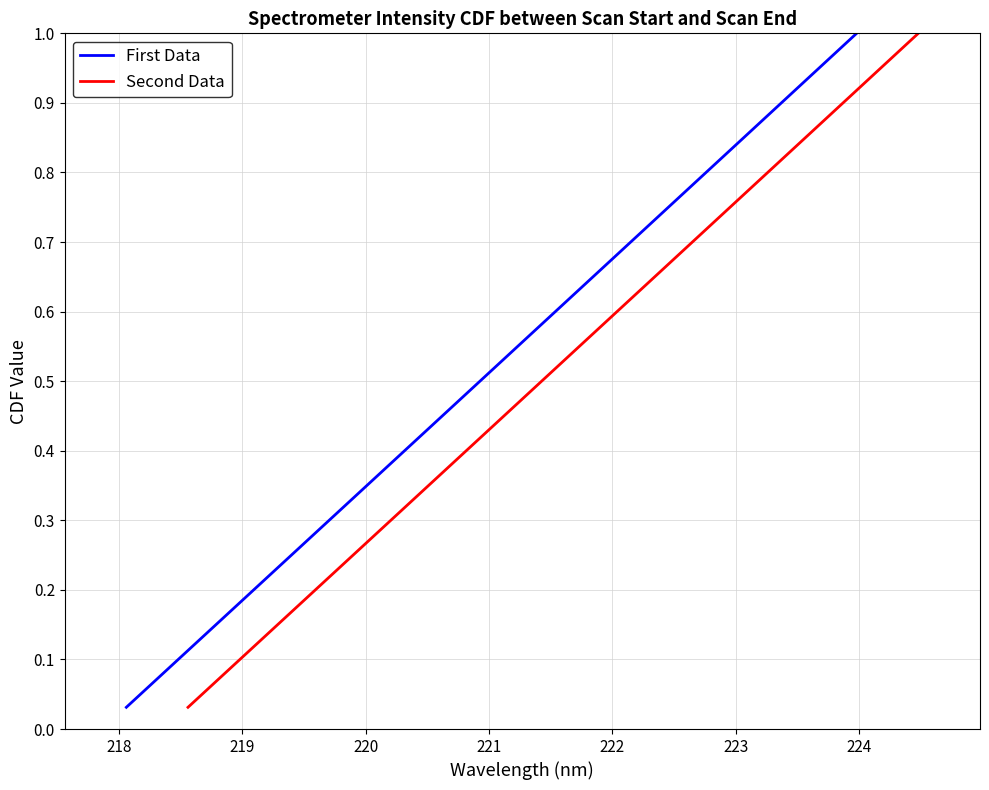

Reading left to right, transcribe all the data shown in this chart.

First Data: 0.0	0.1	0.1	0.1	0.2	0.2	0.2	0.2	0.3	0.3	0.3	0.4	0.4	0.4	0.5	0.5	0.5	0.6	0.6	0.6	0.7	0.7	0.7	0.8	0.8	0.8	0.8	0.9	0.9	0.9	1.0	1.0
Second Data: 0.0	0.1	0.1	0.1	0.2	0.2	0.2	0.2	0.3	0.3	0.3	0.4	0.4	0.4	0.5	0.5	0.5	0.6	0.6	0.6	0.7	0.7	0.7	0.8	0.8	0.8	0.8	0.9	0.9	0.9	1.0	1.0